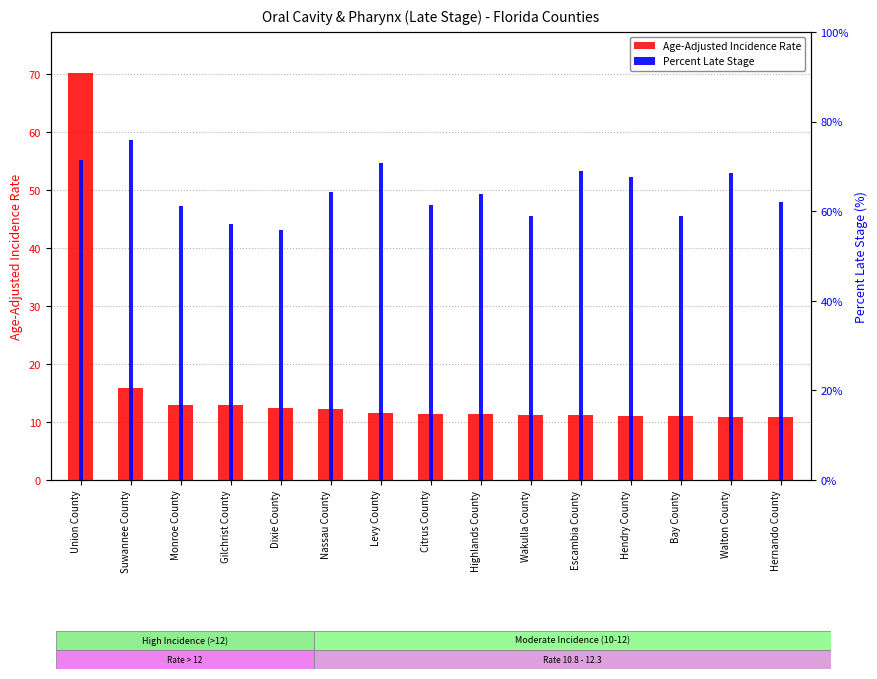

What is the label of the 15th bar from the right?

Union County